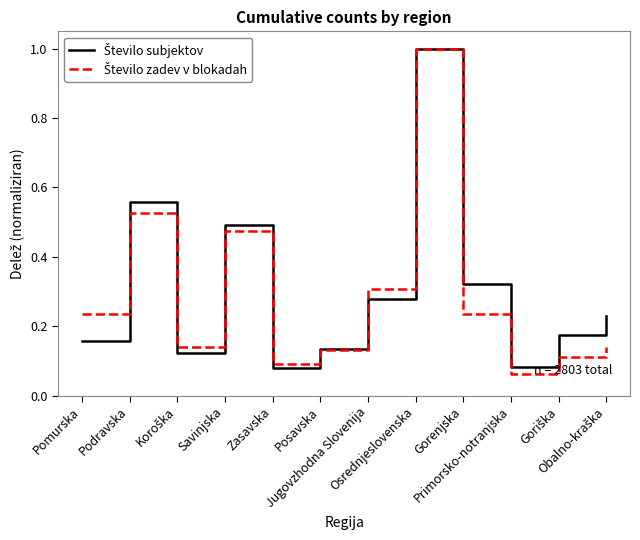

What is the greatest value displayed?

1.0